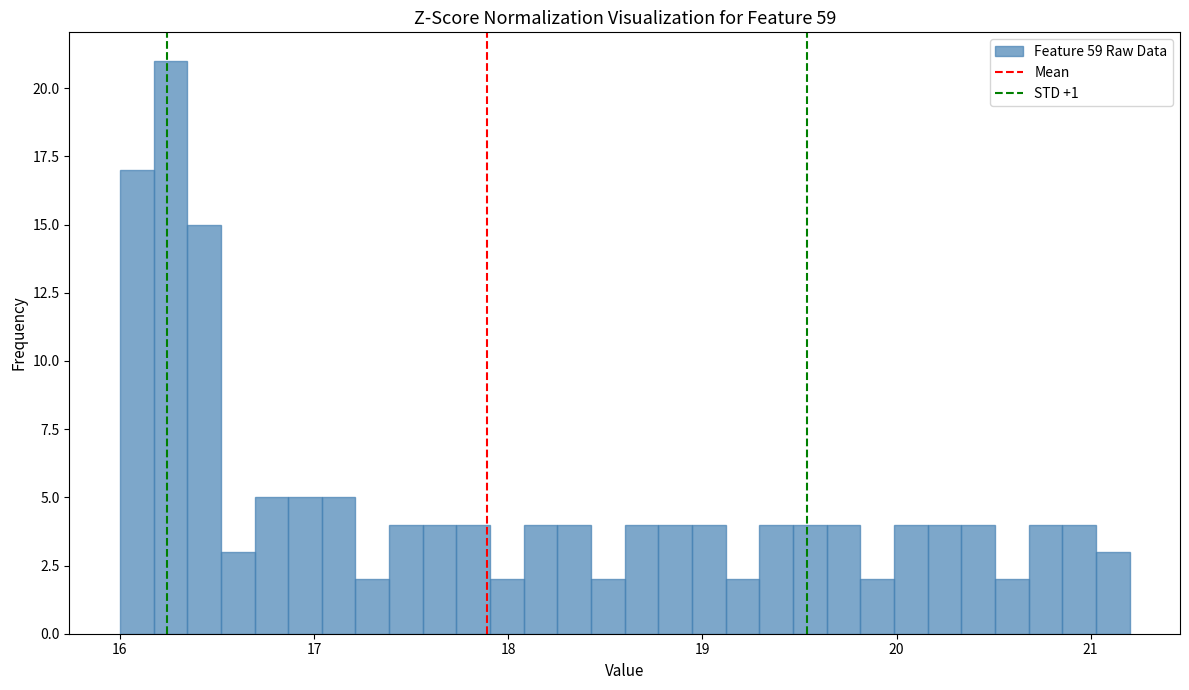

Around what value on the x-axis is the tallest bar? Give the approximate position of its centre, as read against the axis.

16.3